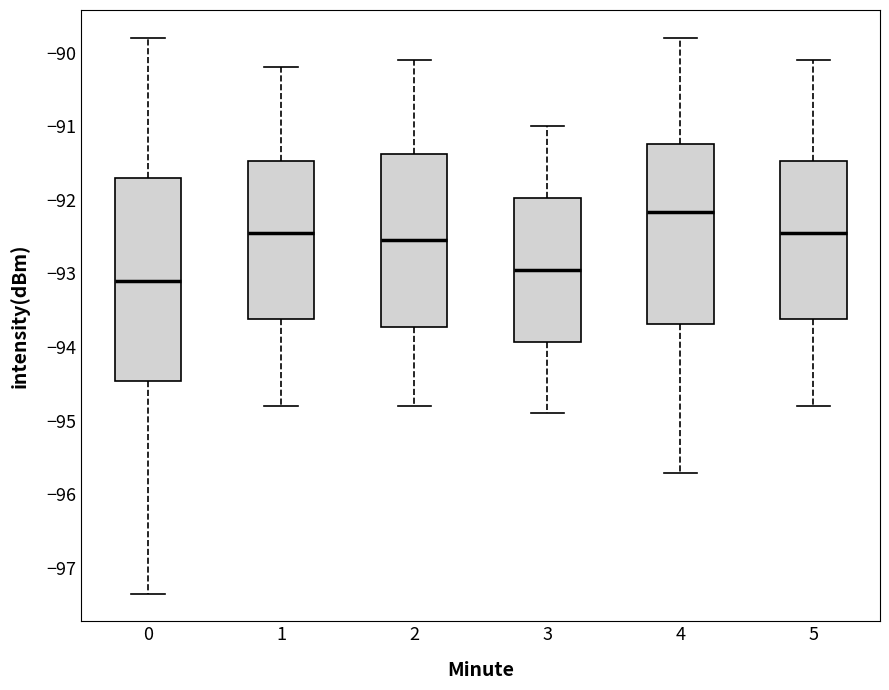

Which box is the tallest, from its lower edge to its upper edge?

0